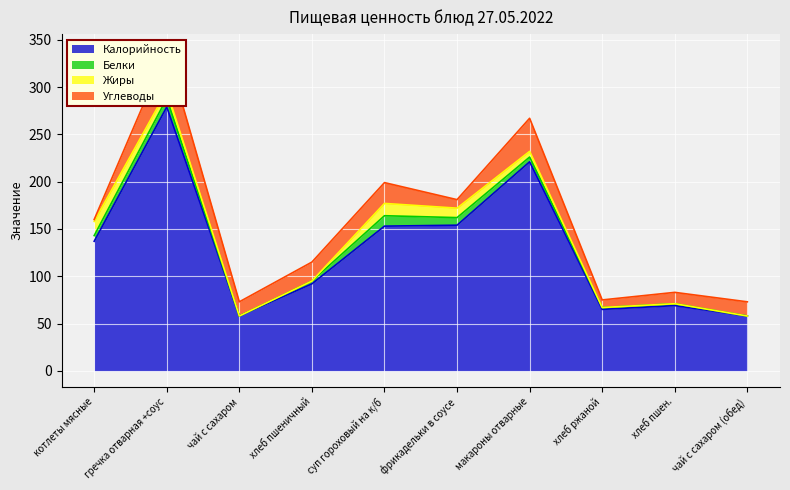

What are all the series names shown in the legend?

Калорийность, Белки, Жиры, Углеводы